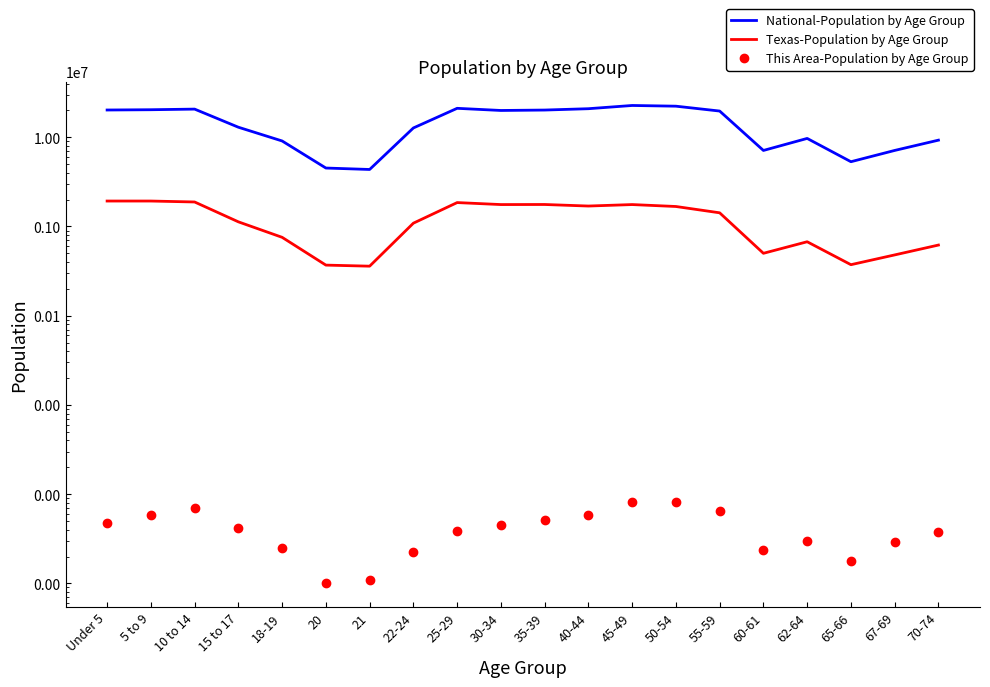

What is the label of the 6th point from the right?

55-59